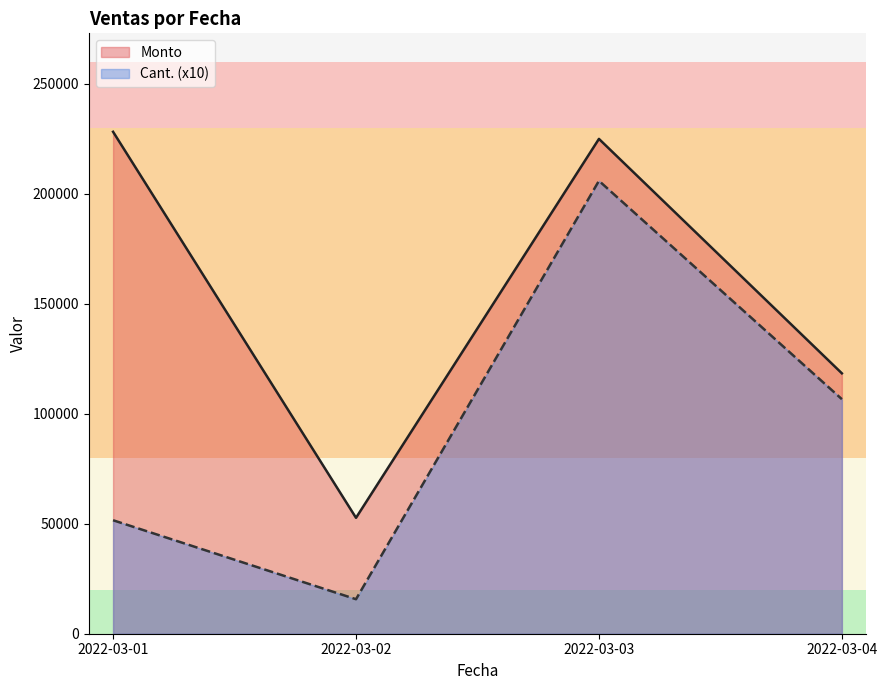

What is the sum of all Cant. (x10) values?

379880.0